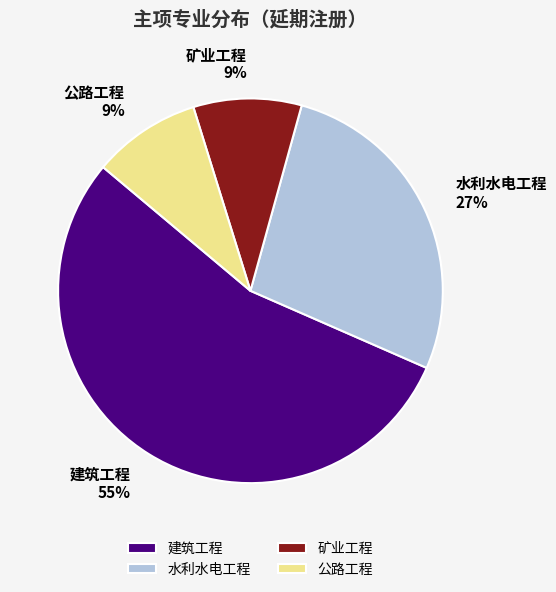

Combined, do 矿业工程 and 建筑工程 account for over 50%?

Yes